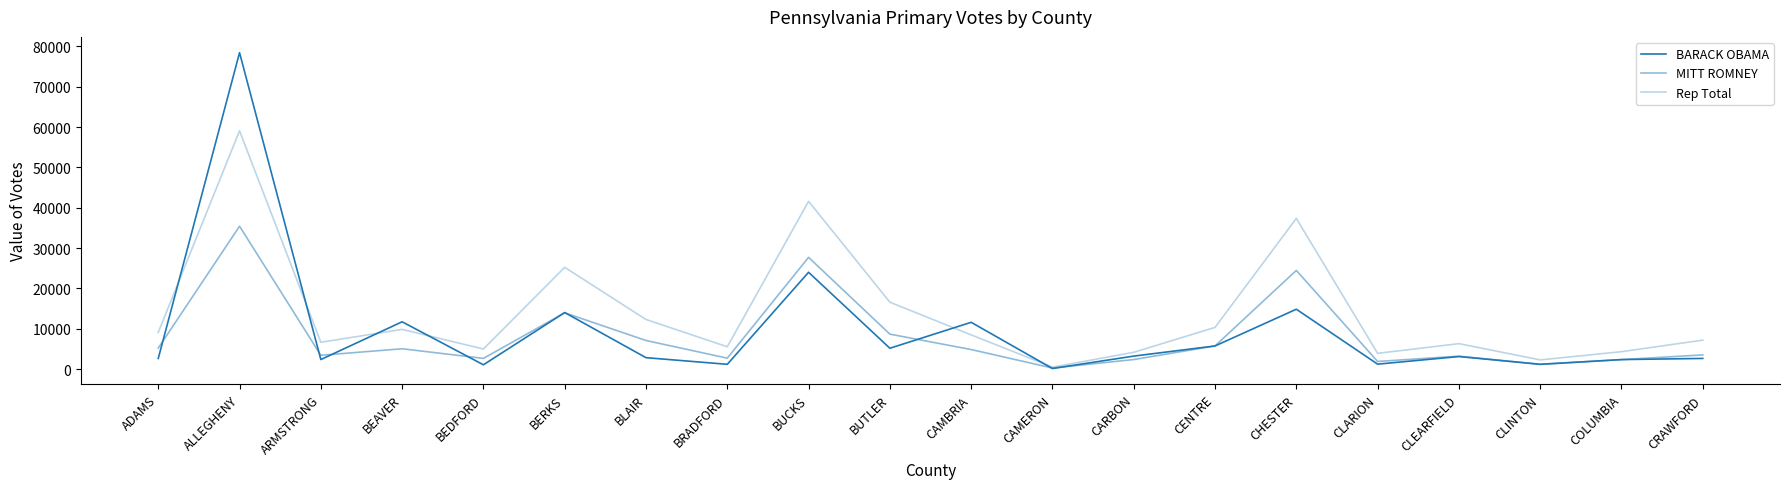

At which category does Rep Total reach its first local valley?

ARMSTRONG